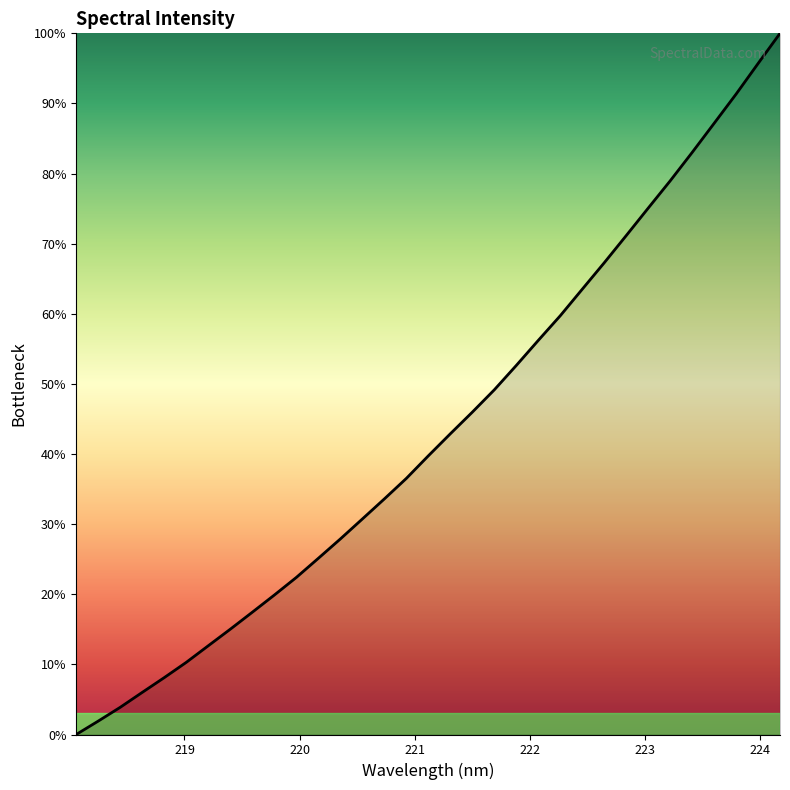

What is the greatest value displayed?

100.0